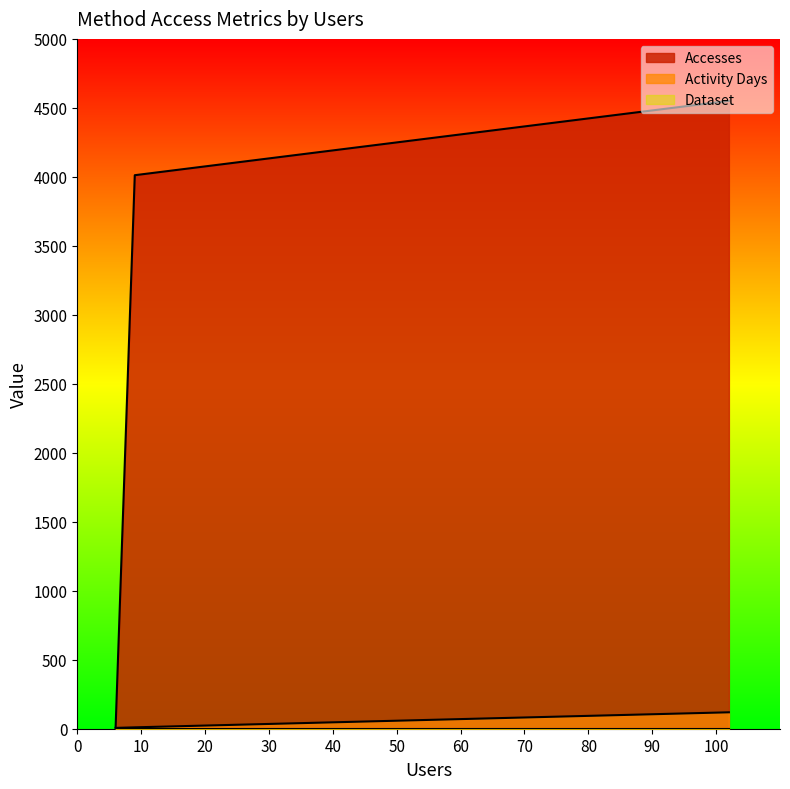

Where is Accesses nearest to the value 62?

9